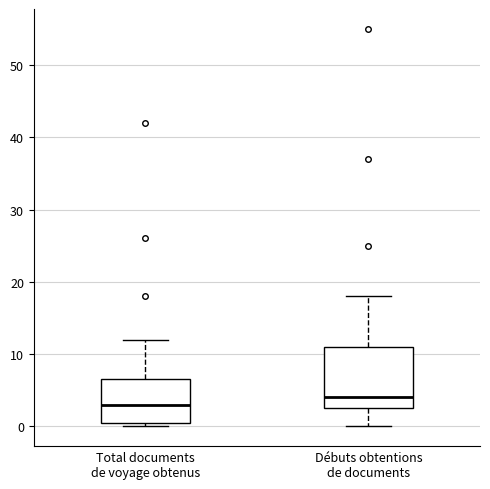

Reading left to right, transcribe this box plot: for each box, give where its median line is, the range the box spans, and where its two whiskers end, as read against the y-axis. The values are not printed on the chart, so give them approximately, as read against the axis.

Total documents de voyage obtenus: median 3, box 1 to 7, whiskers 0 to 12
Débuts obtentions de documents: median 4, box 3 to 11, whiskers 0 to 18